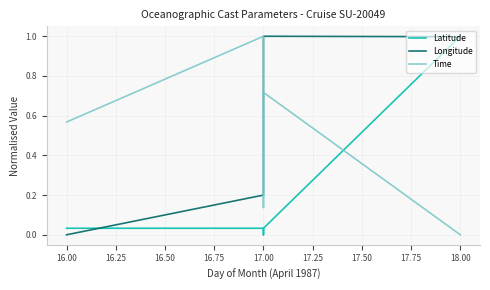

What are all the series names shown in the legend?

Latitude, Longitude, Time